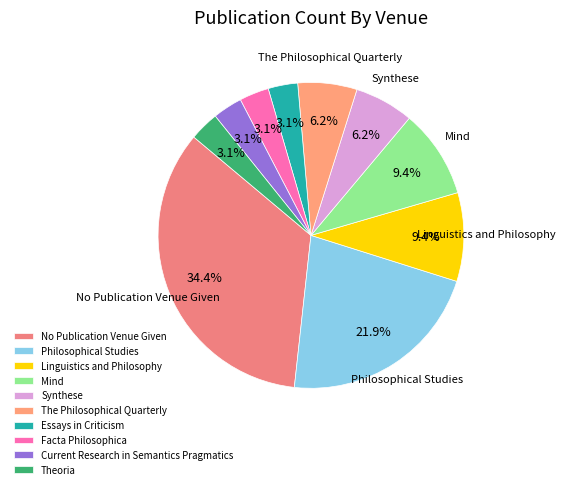

To the nearest percent, what is the combined percentage of Essays in Criticism and No Publication Venue Given?

38%